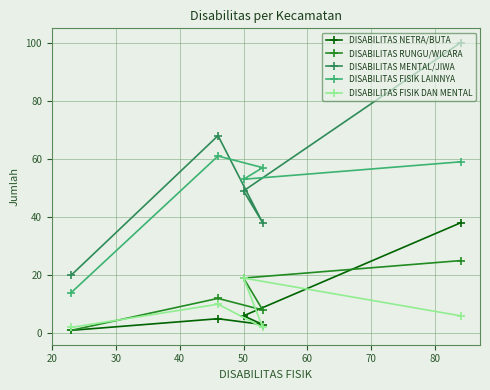

Which series has the largest range (max minus min)?

DISABILITAS MENTAL/JIWA